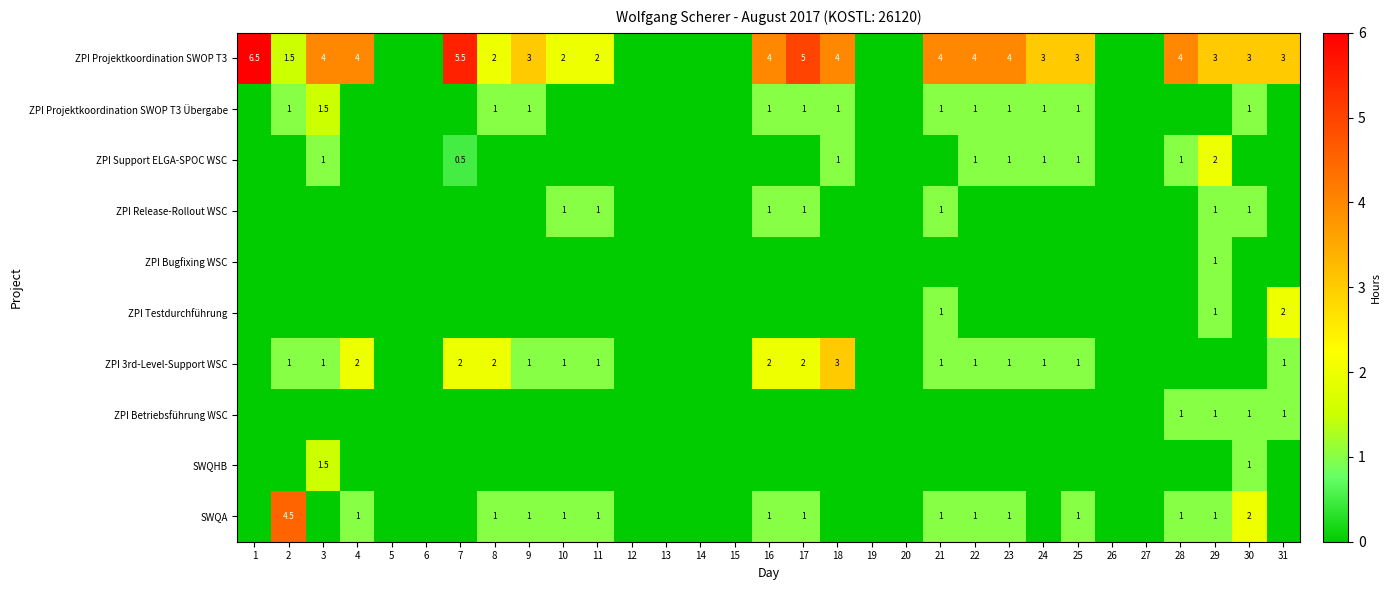

What is the sum of the SWQA values at 2 and 11?

5.5